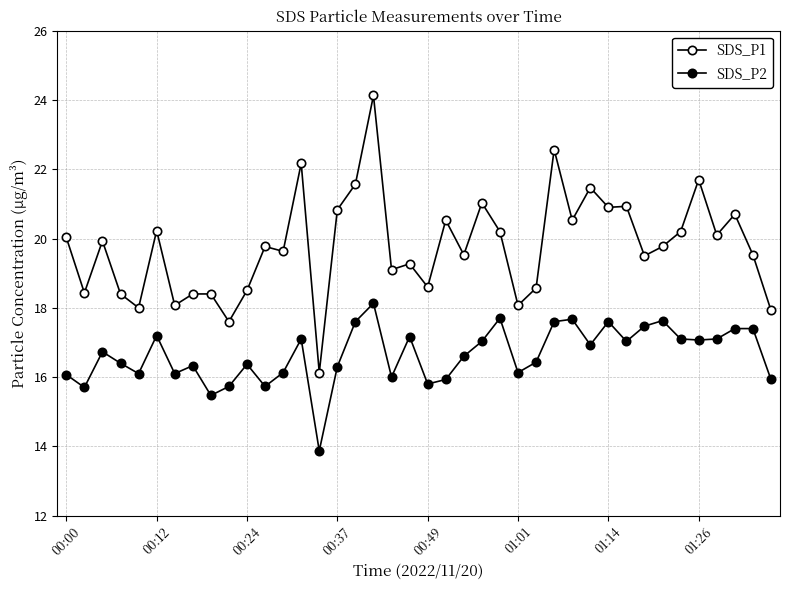

At which label does SDS_P1 reach its peak?

17